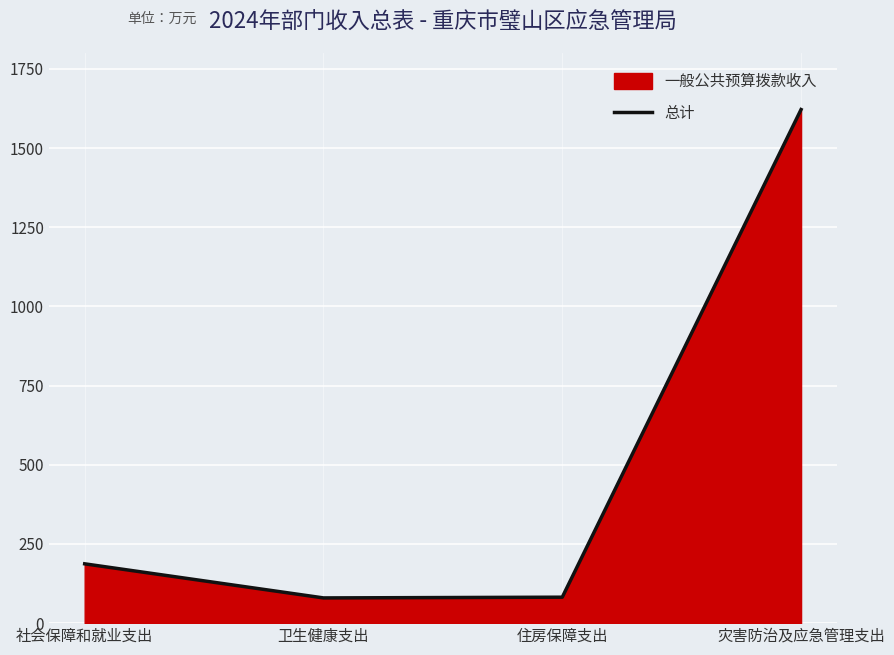

What position from the left is 社会保障和就业支出?

1